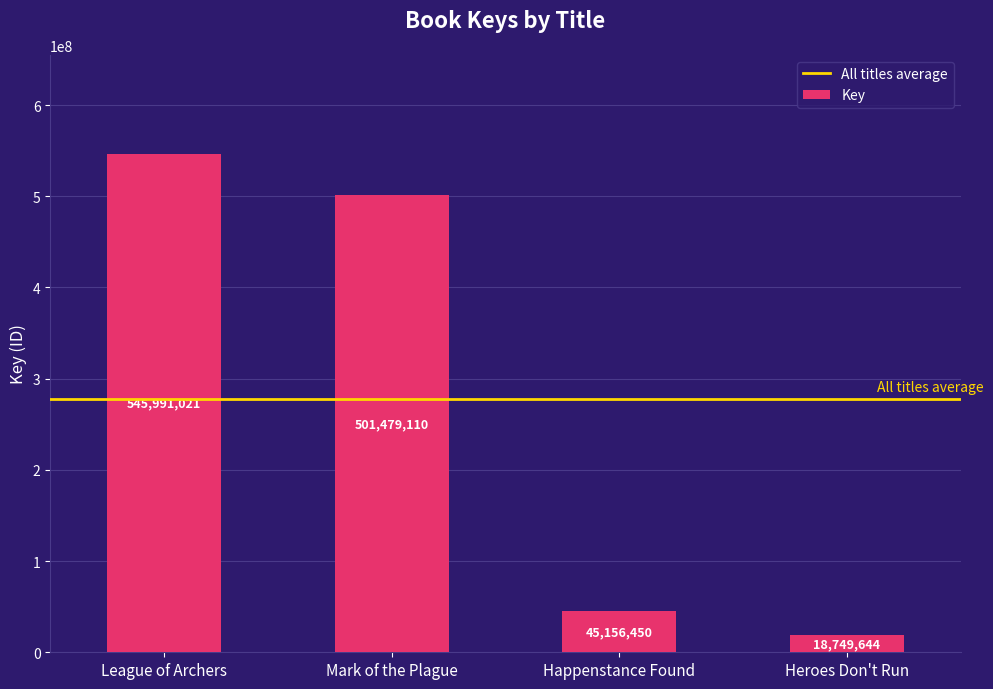

What is the ratio of the value at Mark of the Plague to the value at Happenstance Found?

11.1